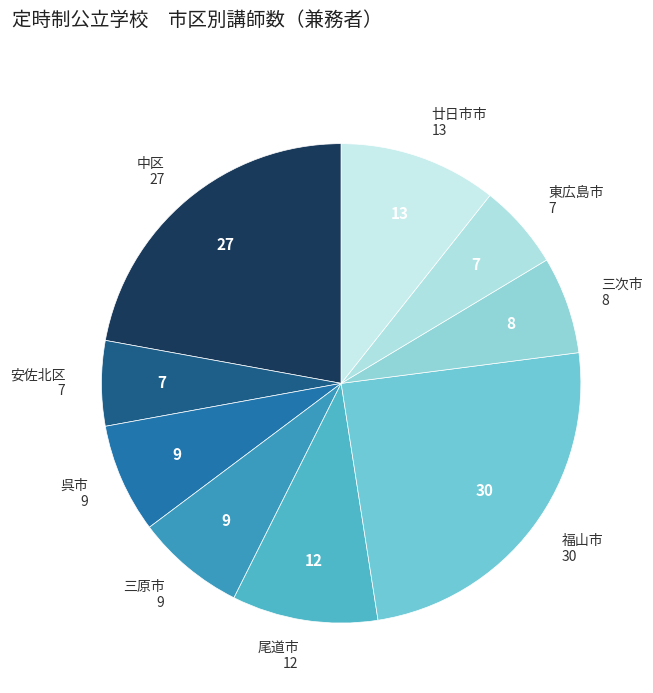

How many segments does this pie chart have?

9